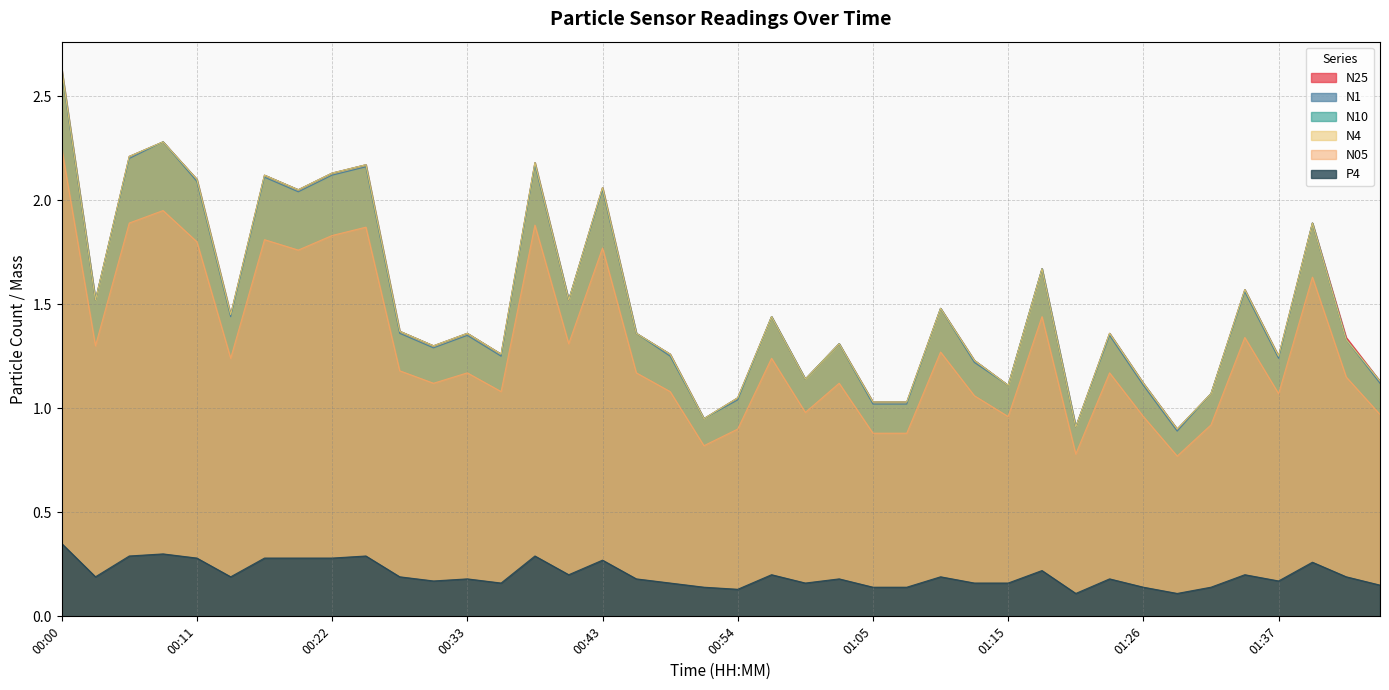

Between 00:41 and 01:07, which is larger?

00:41